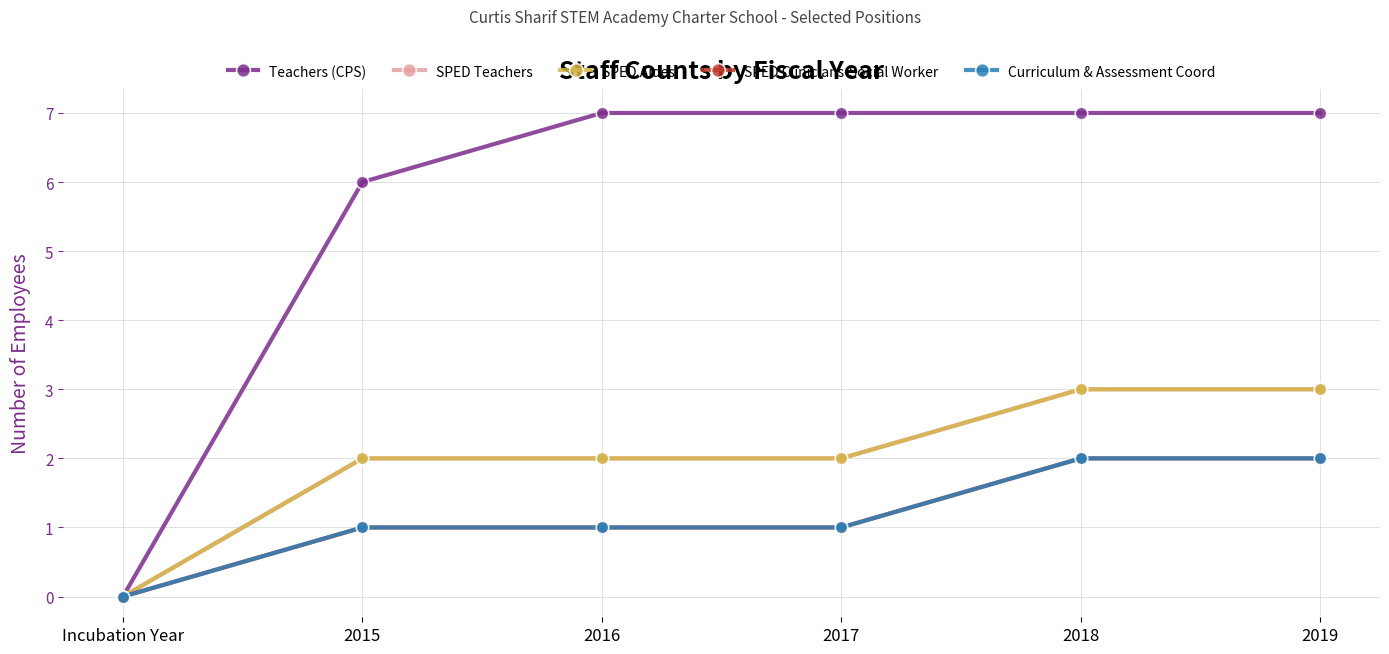

What is the difference between the SPED Teachers values at 2019 and 2016?

1